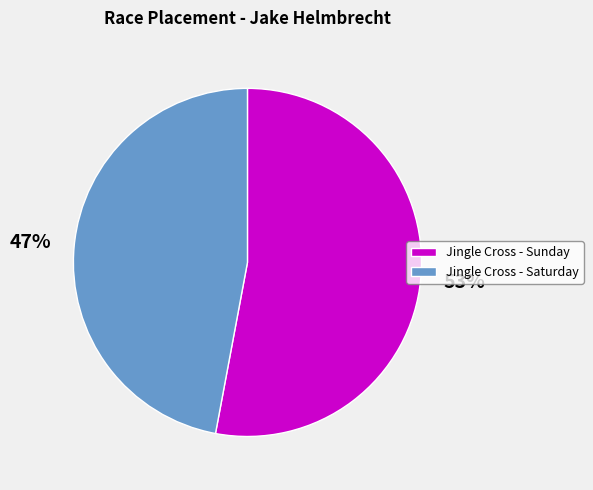

How many slices are in this pie chart?

2